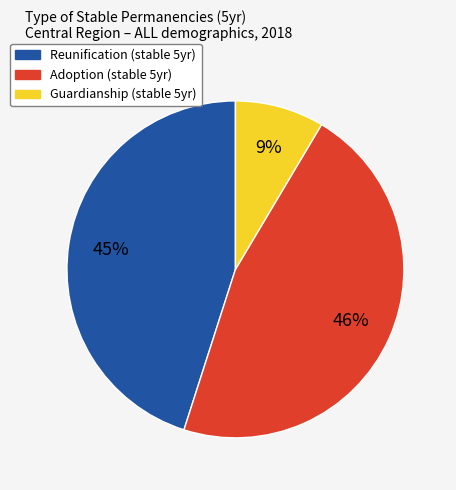

Does any single category account for the majority?

No